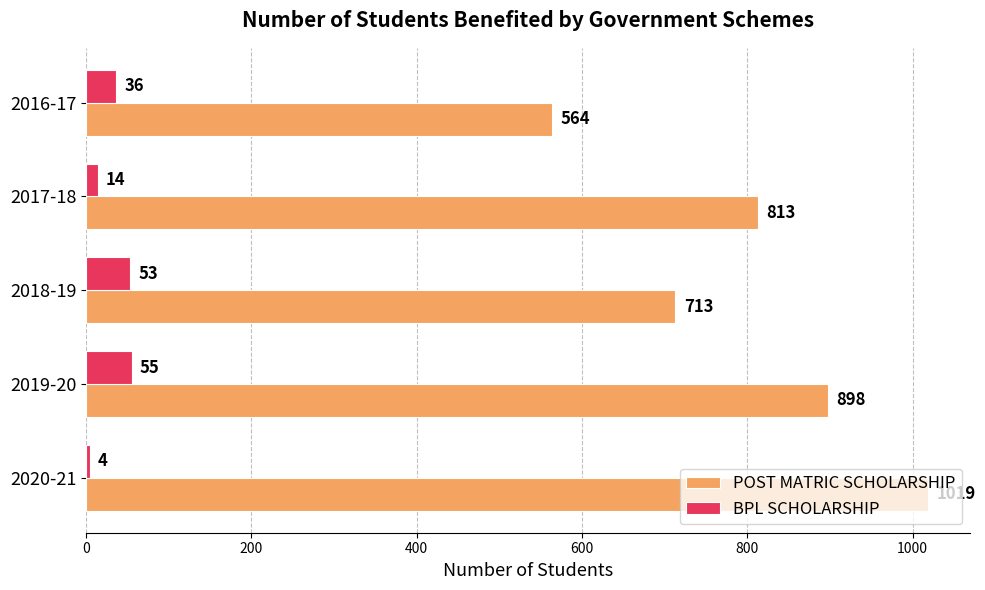

List the series in order of their peak value, lowest first.

BPL SCHOLARSHIP, POST MATRIC SCHOLARSHIP